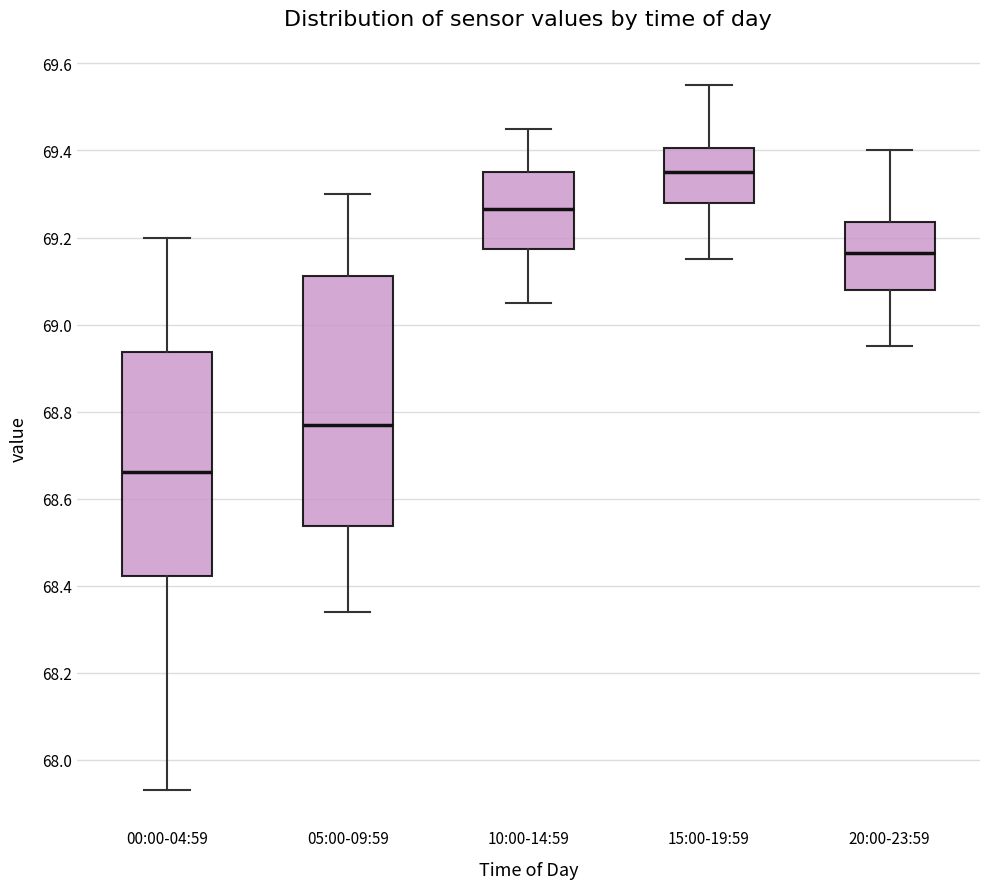

Reading left to right, transcribe this box plot: for each box, give where its median line is, the range the box spans, and where its two whiskers end, as read against the y-axis. The values are not printed on the chart, so give them approximately, as read against the axis.

00:00-04:59: median 68.66, box 68.42 to 68.94, whiskers 67.94 to 69.20
05:00-09:59: median 68.78, box 68.54 to 69.12, whiskers 68.34 to 69.30
10:00-14:59: median 69.26, box 69.18 to 69.36, whiskers 69.06 to 69.46
15:00-19:59: median 69.36, box 69.28 to 69.40, whiskers 69.16 to 69.56
20:00-23:59: median 69.16, box 69.08 to 69.24, whiskers 68.96 to 69.40